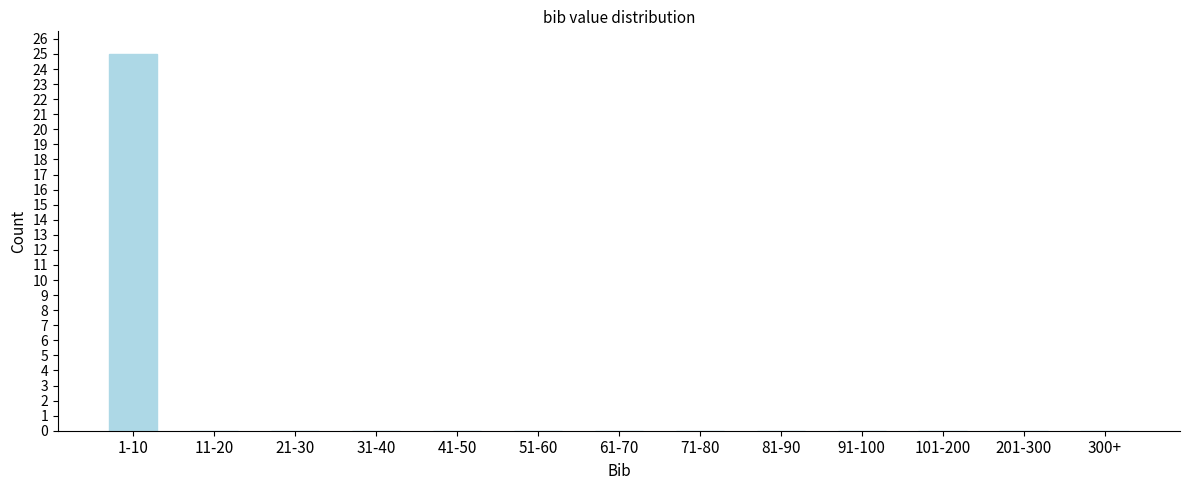

Reading left to right, transcribe all the data shown in this chart.

1-10=25	11-20=0	21-30=0	31-40=0	41-50=0	51-60=0	61-70=0	71-80=0	81-90=0	91-100=0	101-200=0	201-300=0	300+=0